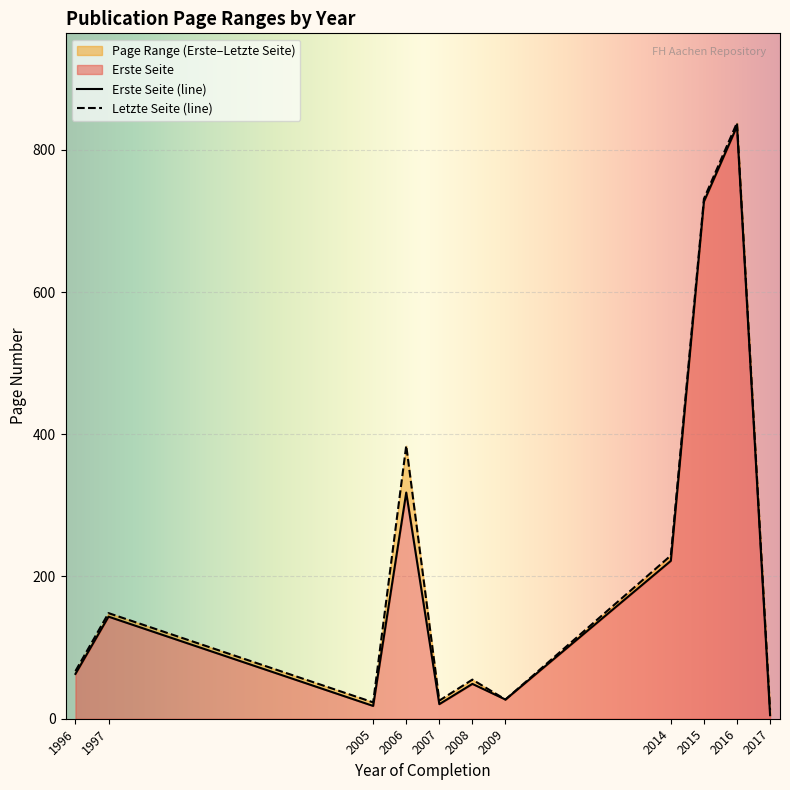

Does the chart display data point markers on the line(s)?

No